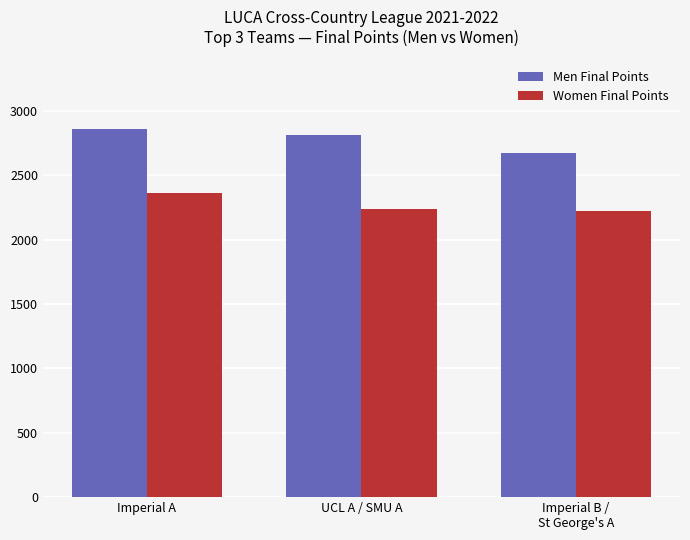

What is the total value across all series at Imperial A?

5226